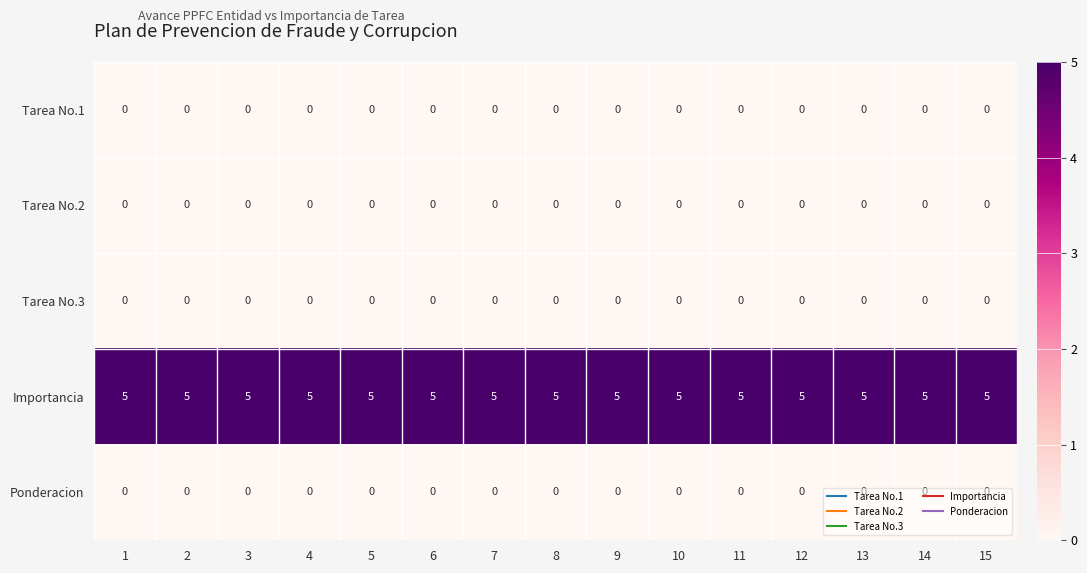

What is the difference between the highest and lowest values at 1?

5